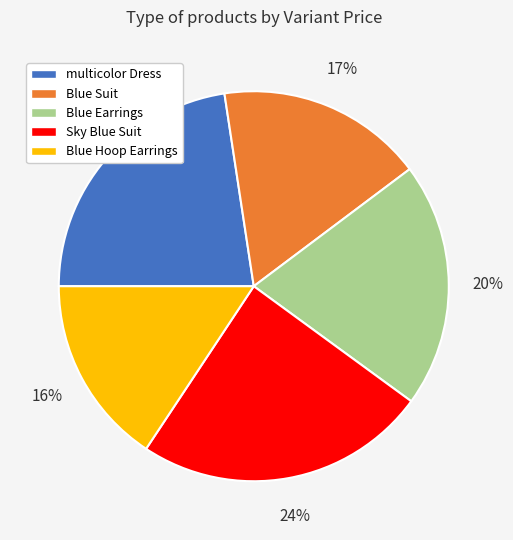

Is the sum of Blue Hoop Earrings and Blue Earrings greater than half?

No